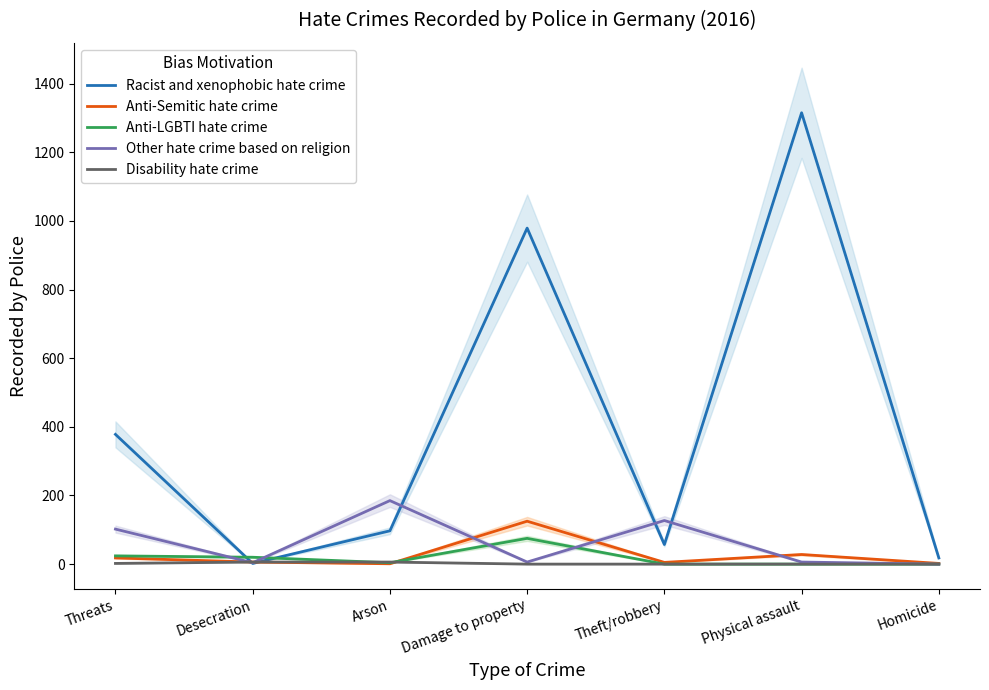

How many data points in Anti-LGBTI hate crime are less than 4?

3